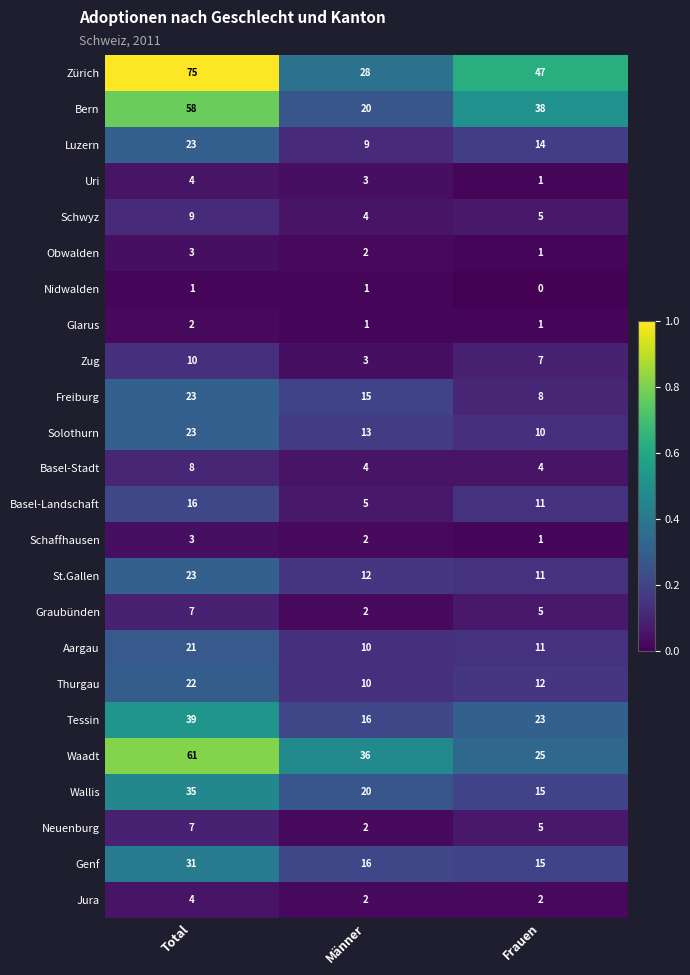

Which label corresponds to the largest value in the chart?

Total